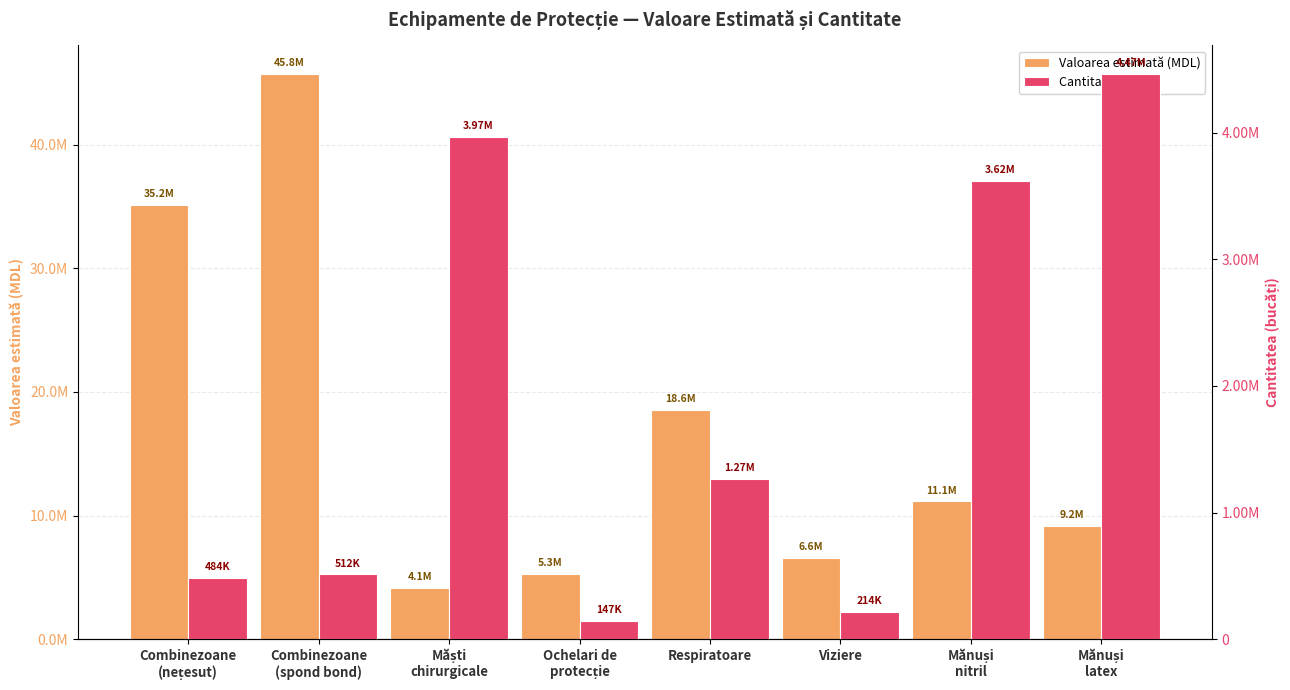

What is the minimum value for Cantitatea (buc.)?

147173.0